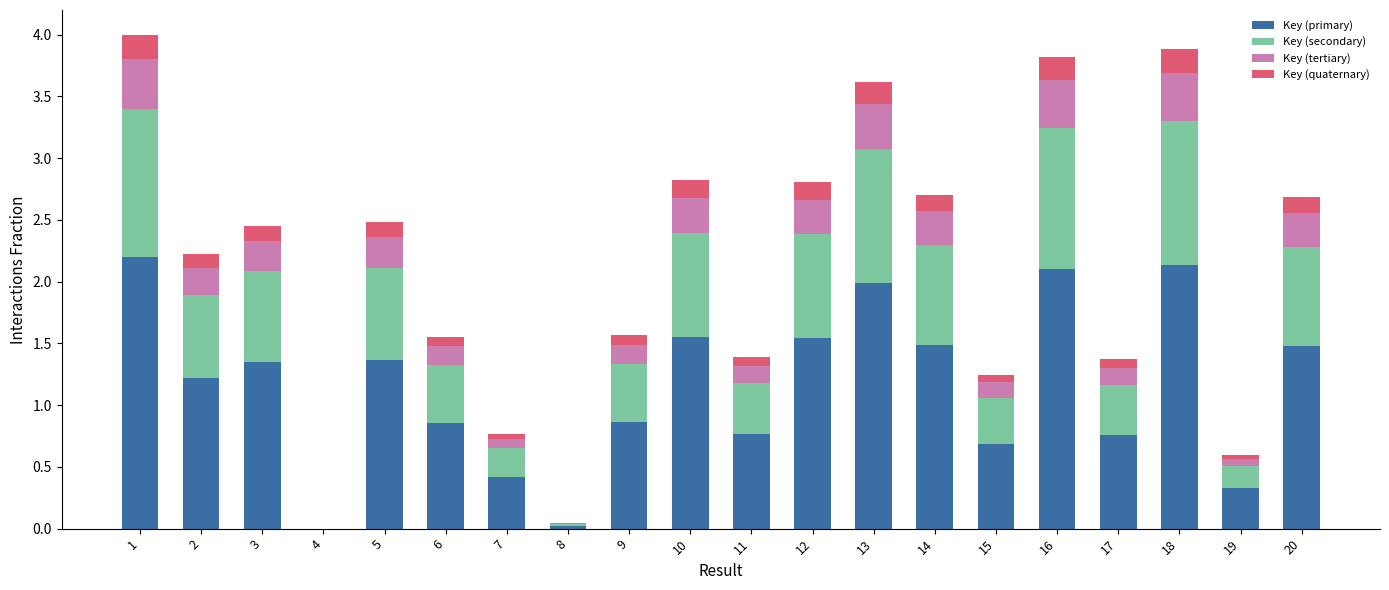

The value of Key (primary) at 7 is 0.2. True or false?

False